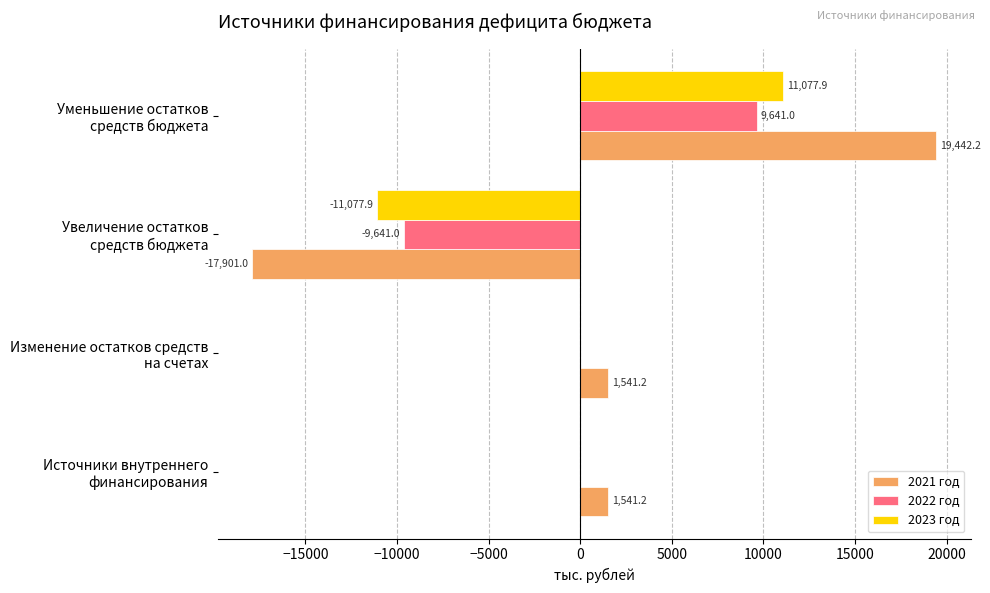

How many data points does each series have?

4